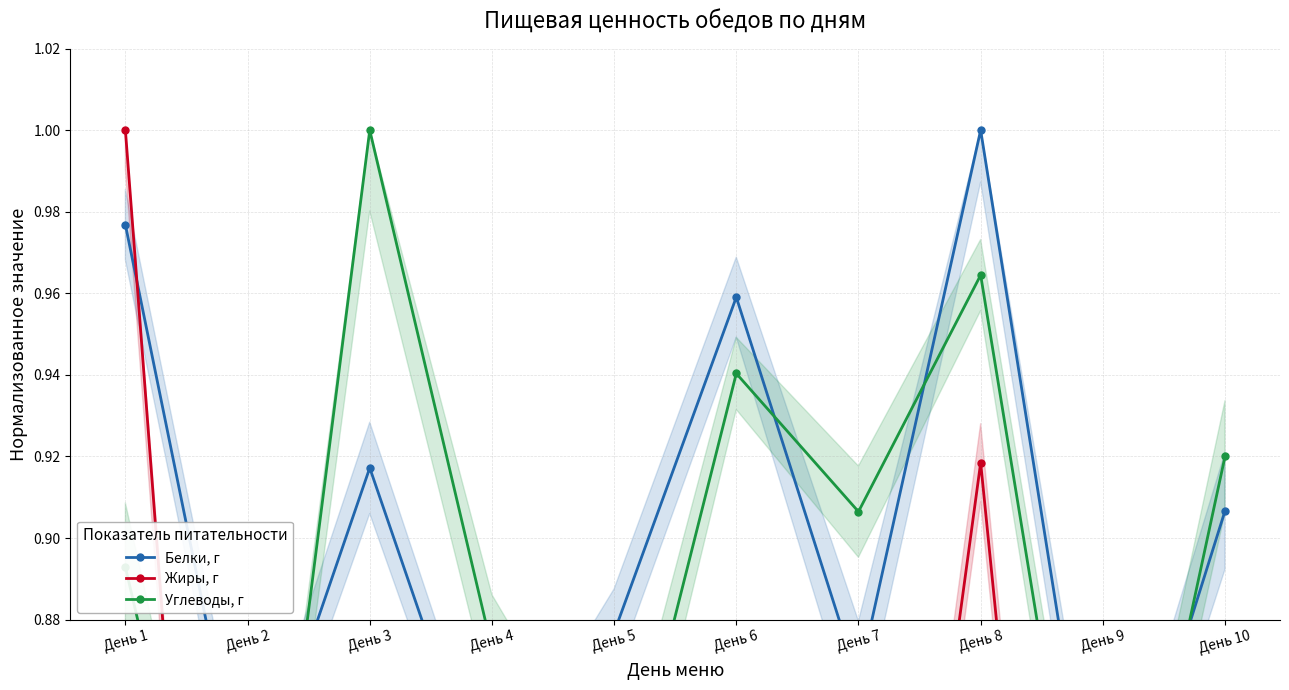

What is the total value across all series at День 3?

2.6